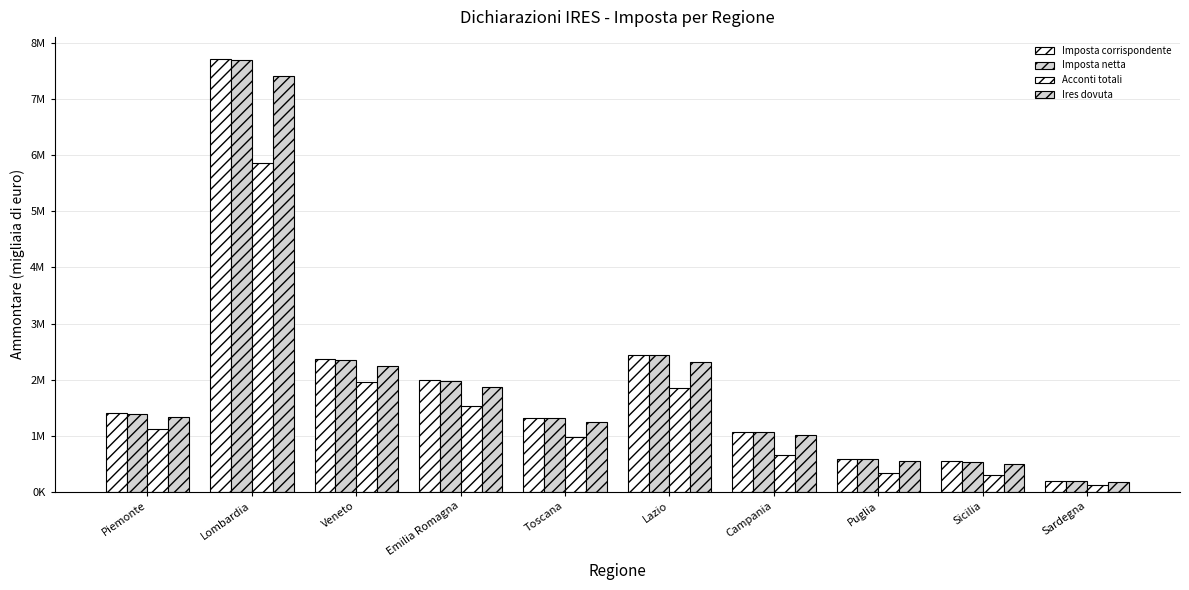

What value does the Acconti totali series have at Sicilia, to the nearest 100?

290900